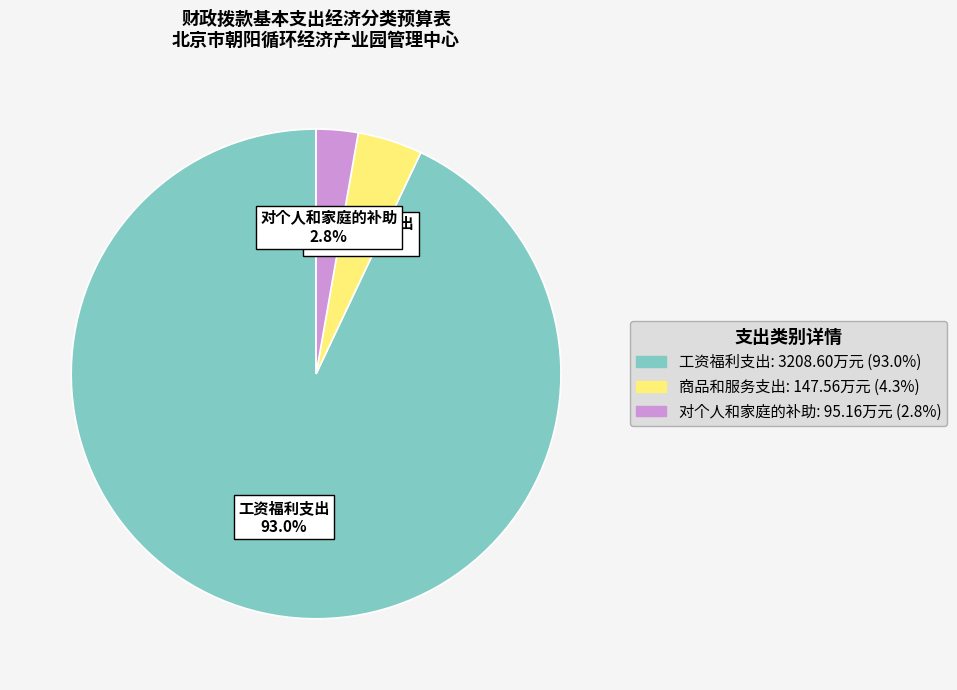

Which slice is the smallest?

对个人和家庭的补助